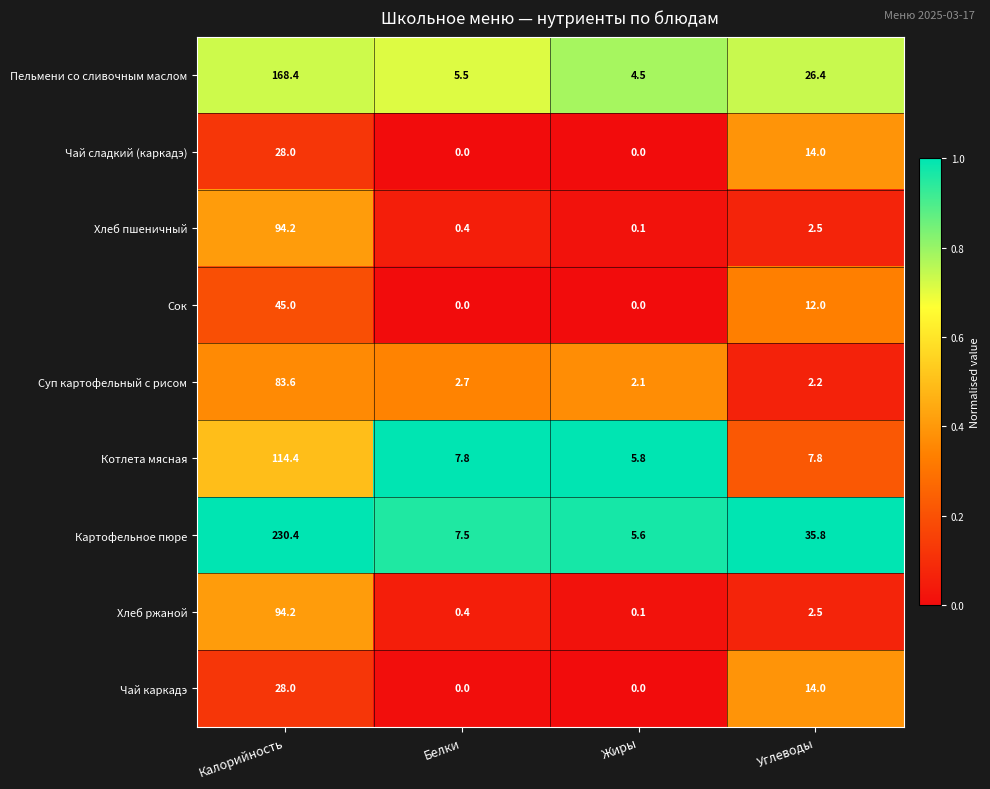

List the labels in order of Суп картофельный с рисом value, largest first.

Калорийность, Белки, Углеводы, Жиры